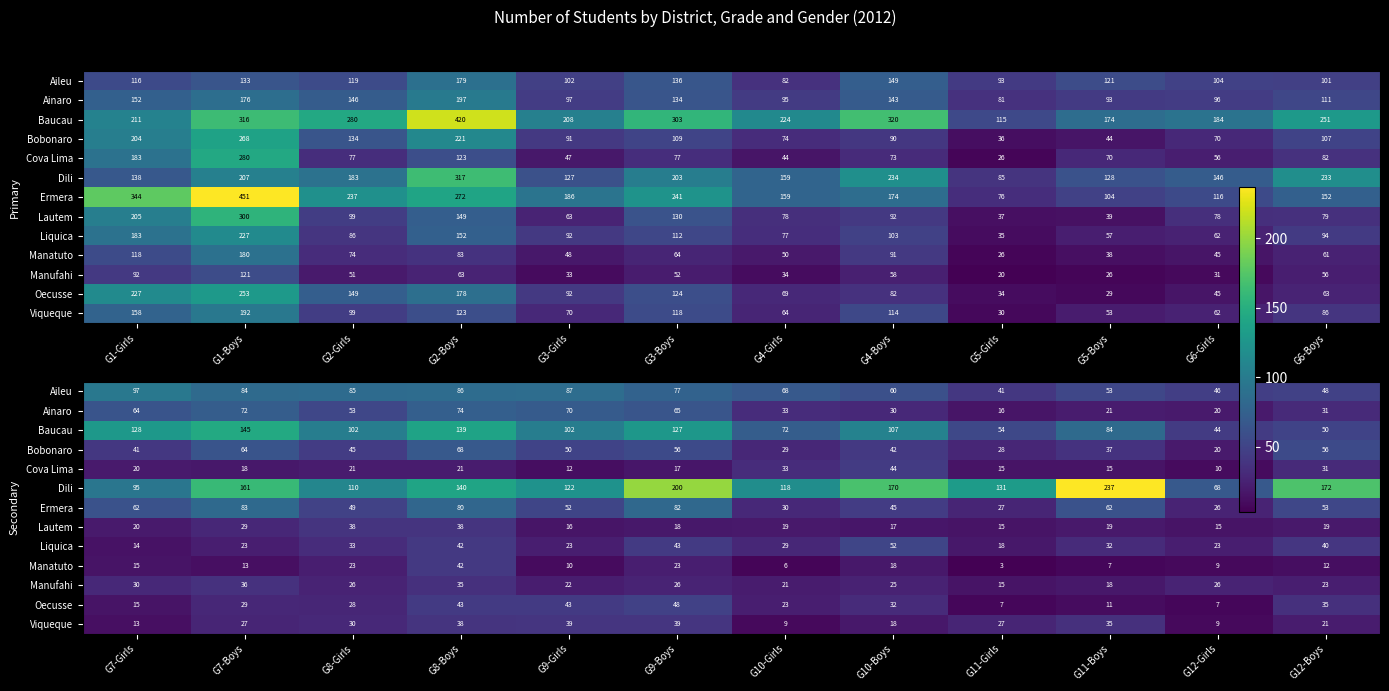

What is the difference between the maximum and minimum values in the Cova Lima series?

34